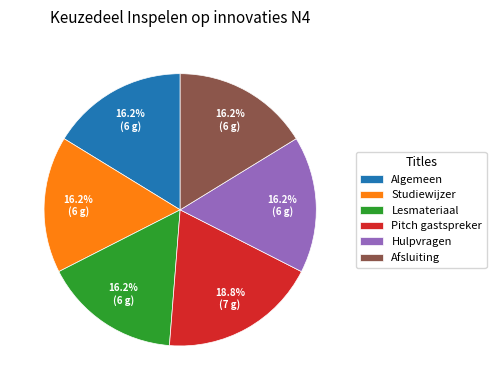

Count the number of slices in the pie.

6